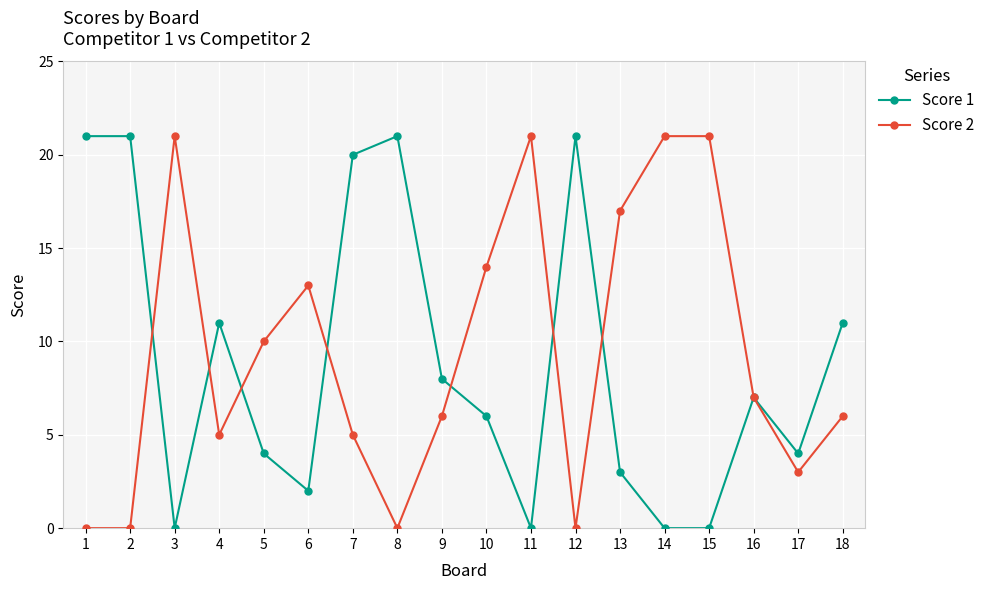

True or false: Score 2 and Score 1 cross at least once.

True